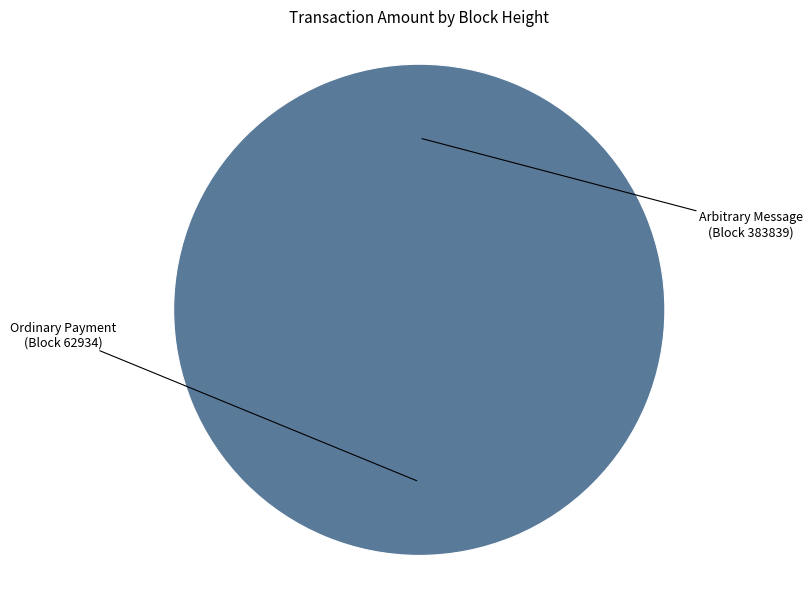

To the nearest percent, what is the average slice percentage?

50%